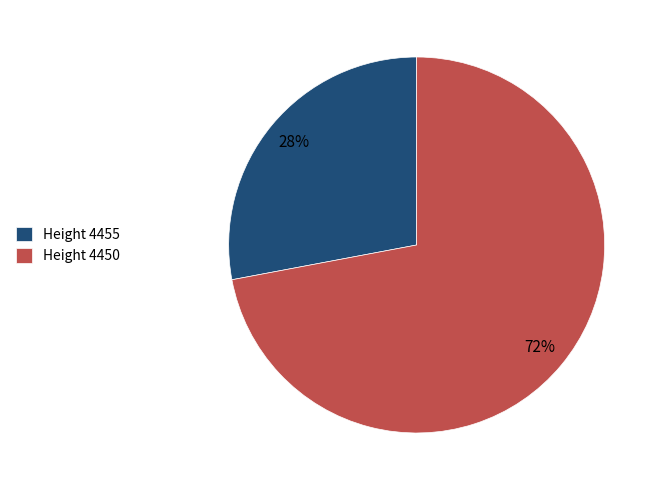

Rank the categories by value from lowest to highest.

Height 4455, Height 4450